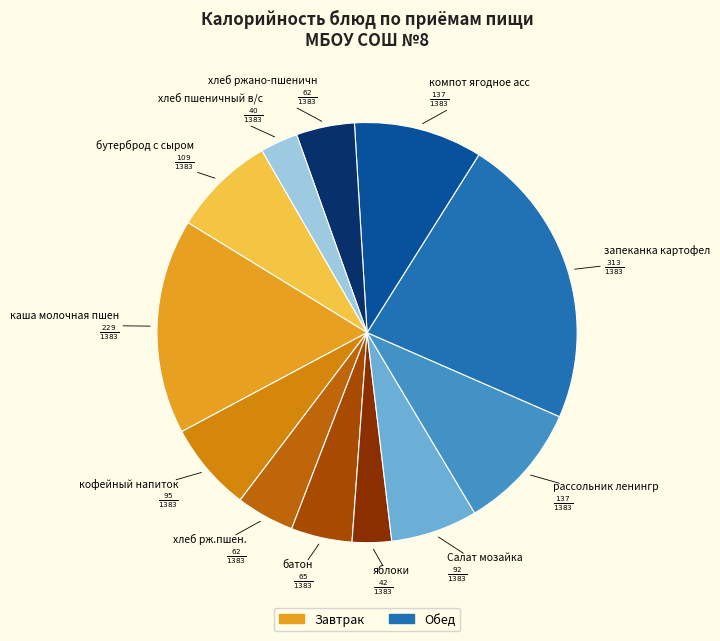

How many slices are in this pie chart?

12